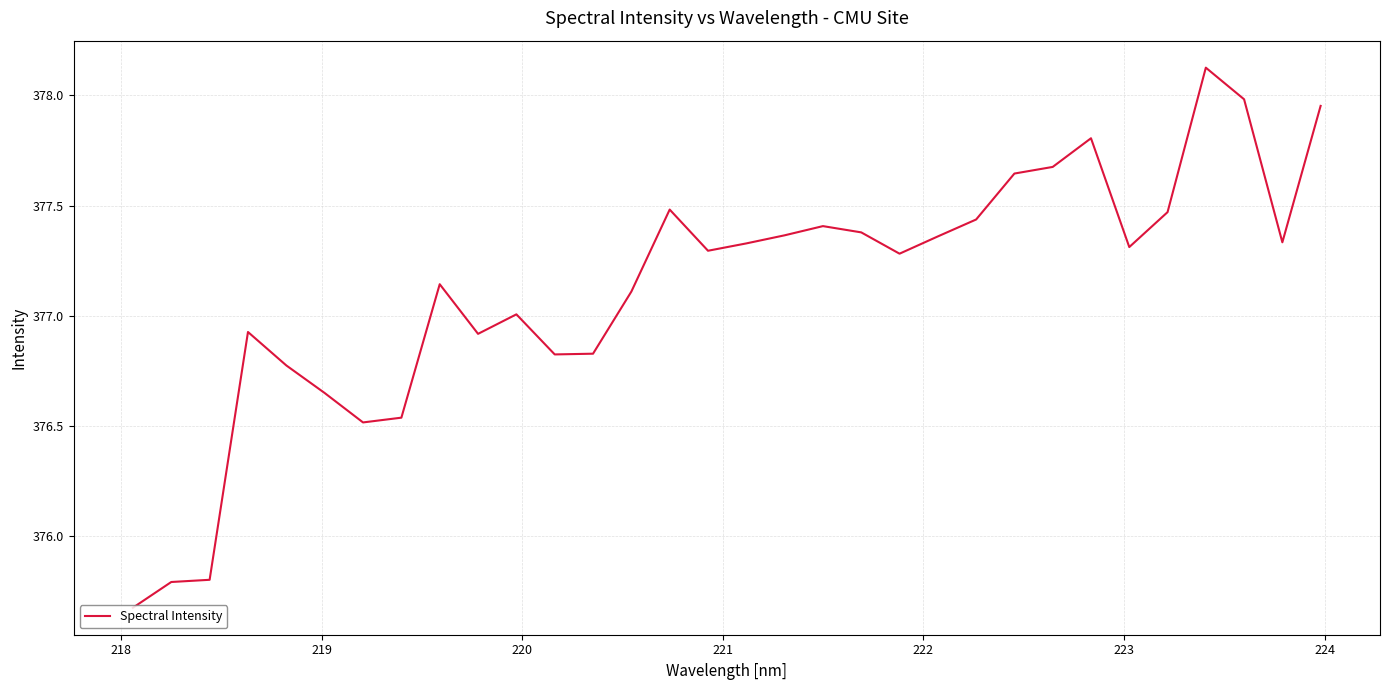

What is the difference between the maximum and minimum values?

2.4